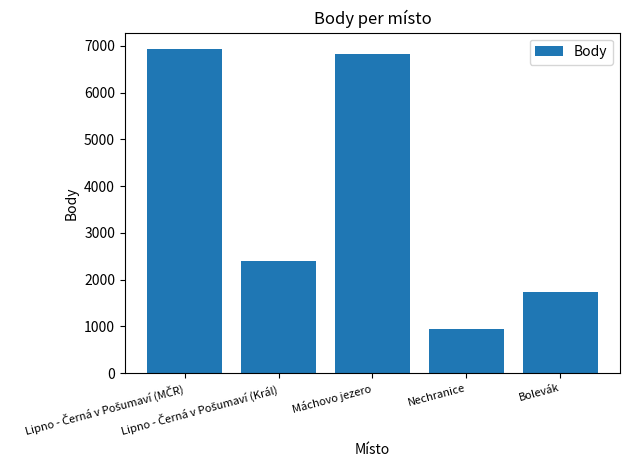

What is the value of the 5th bar from the left?

1734